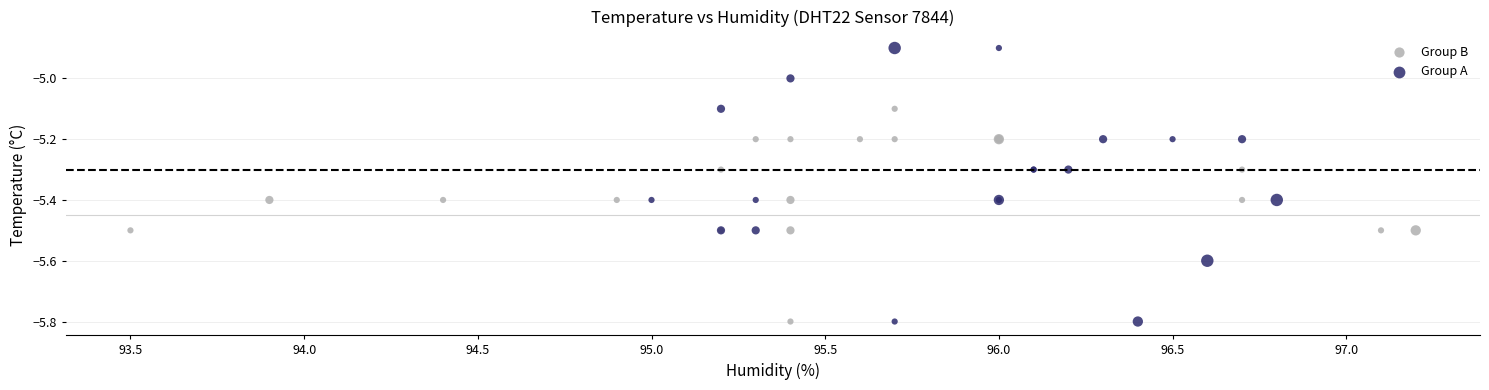

Which series reaches the maximum Y coordinate?

Group A